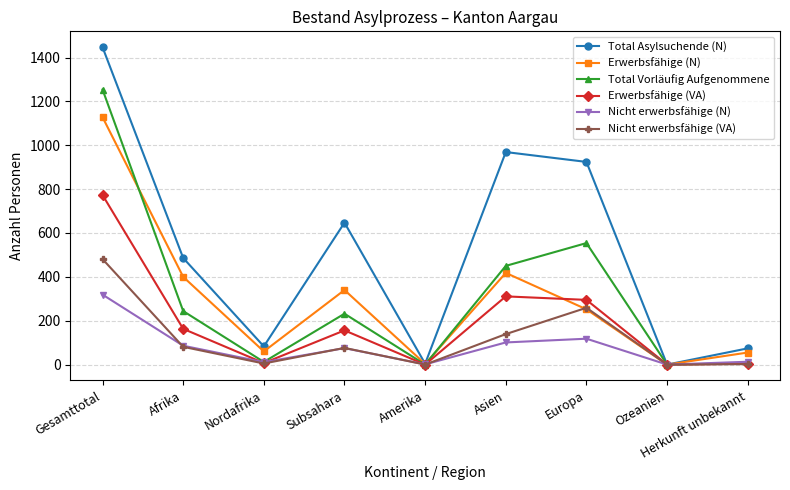

Rank the series by their maximum value, from lowest to highest.

Nicht erwerbsfähige (N), Nicht erwerbsfähige (VA), Erwerbsfähige (VA), Erwerbsfähige (N), Total Vorläufig Aufgenommene, Total Asylsuchende (N)